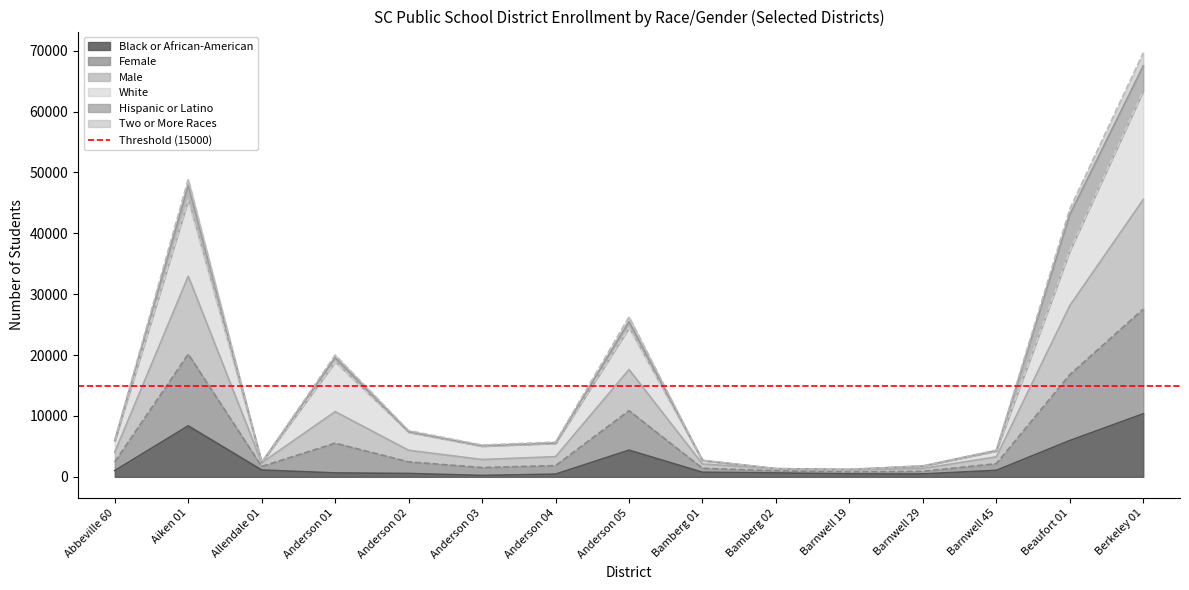

Which label corresponds to the largest value in the chart?

Berkeley 01